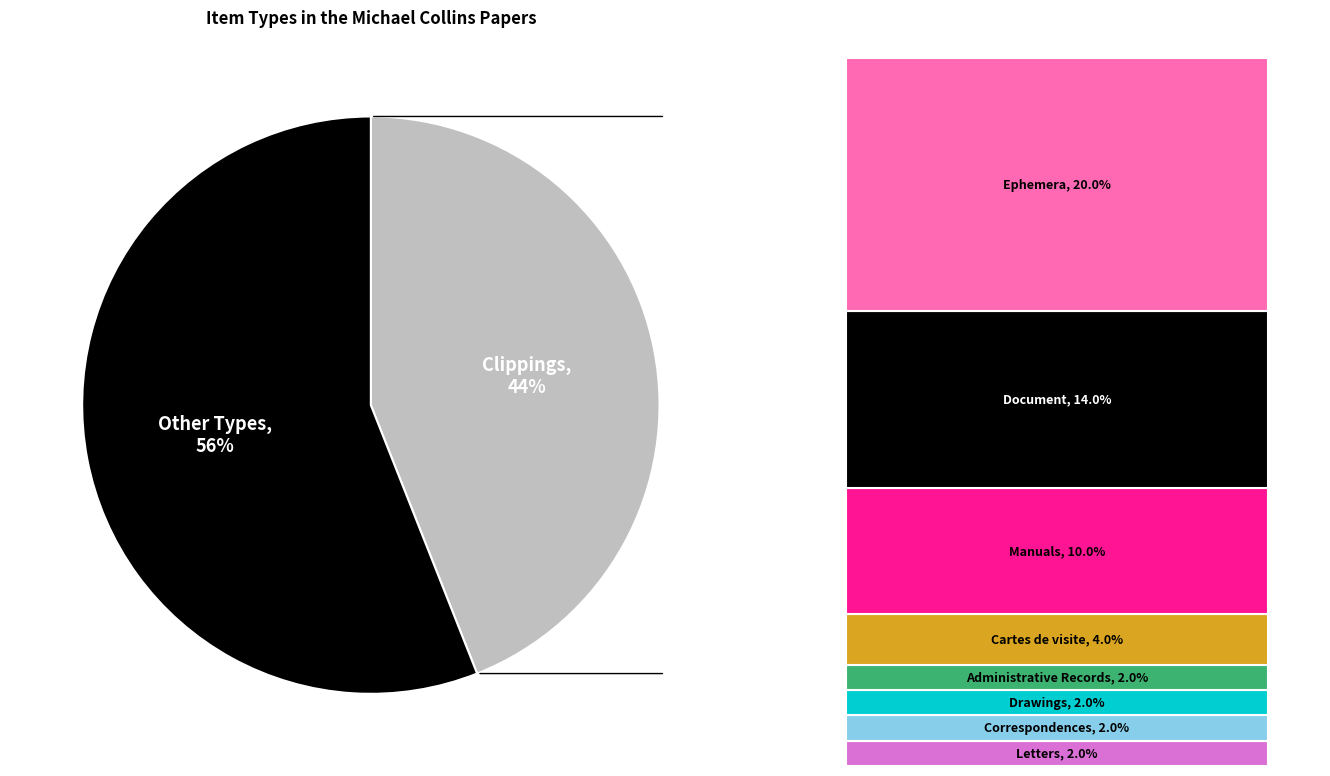

True or false: Correspondences accounts for 1% of the total.

False